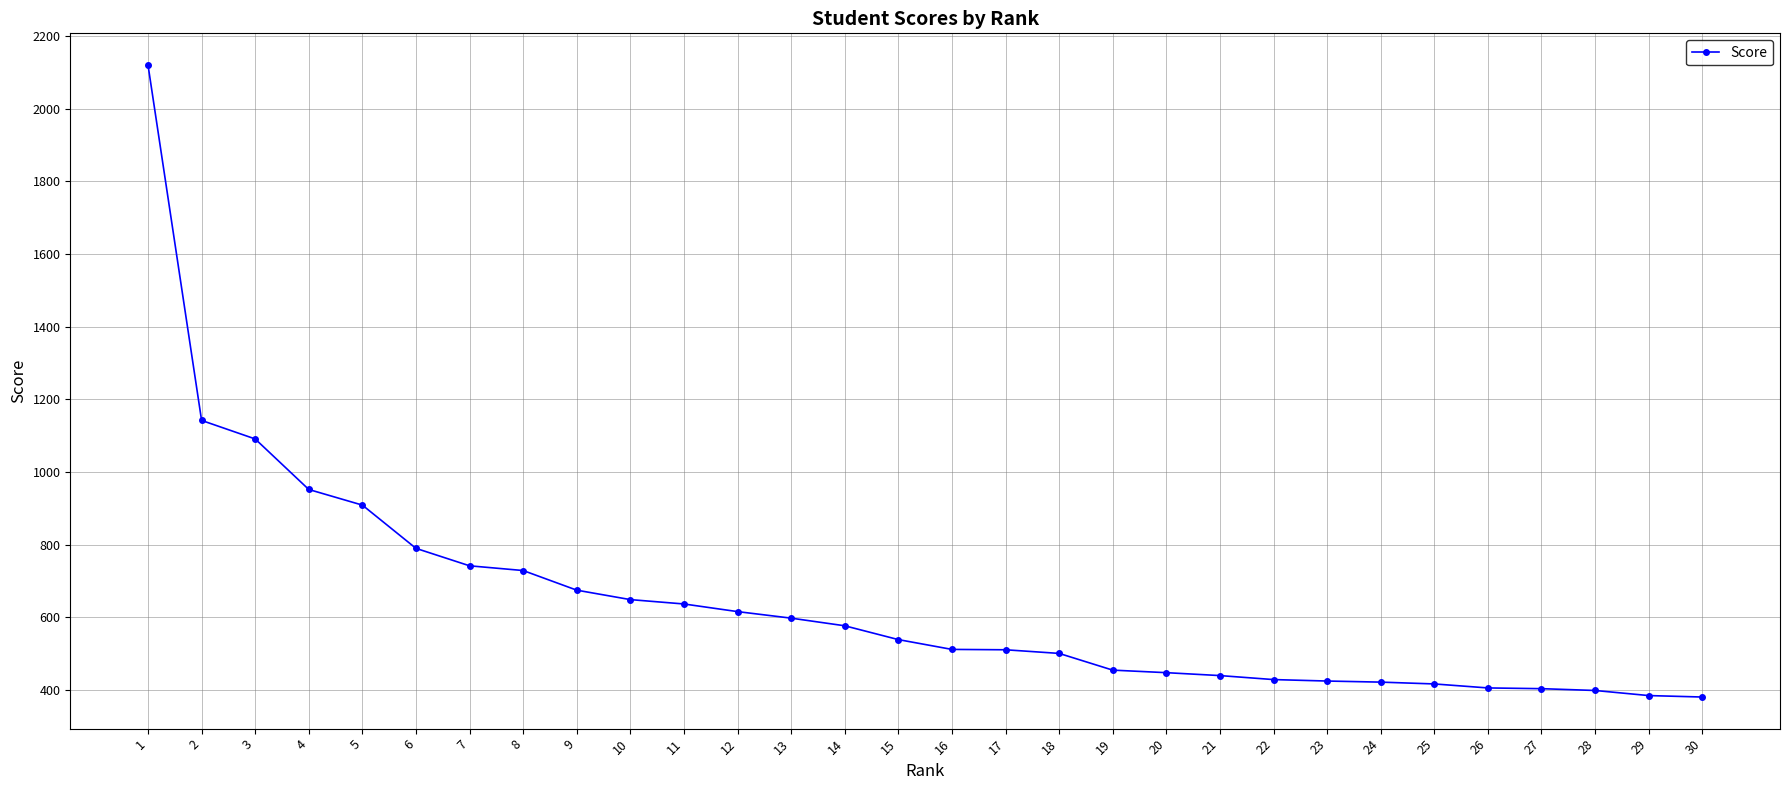

What is the sum of the values at 7 and 24?

1164